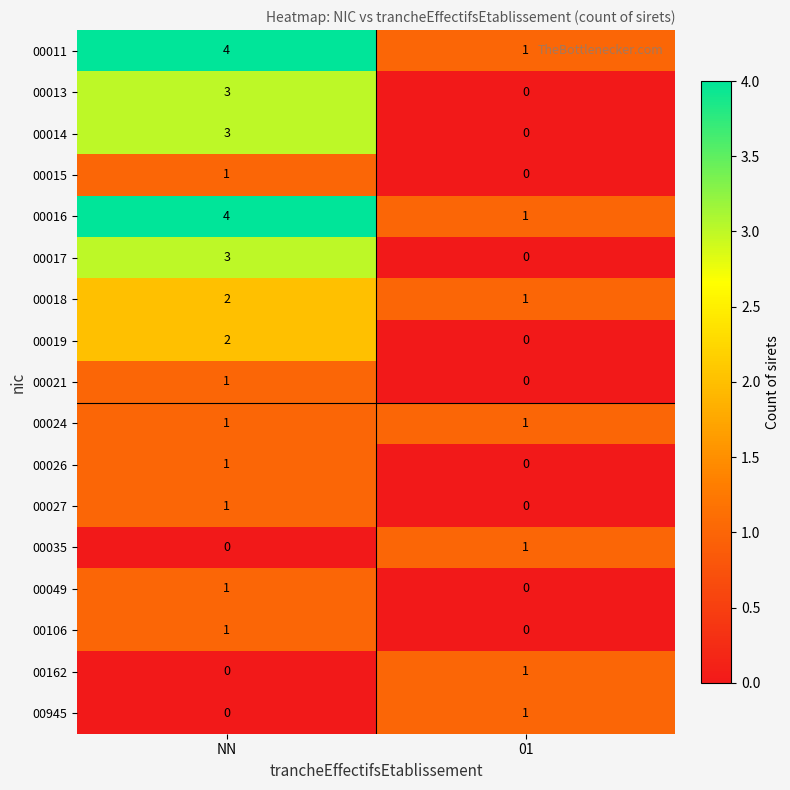

What is the spread (max minus min) of values at NN?

4